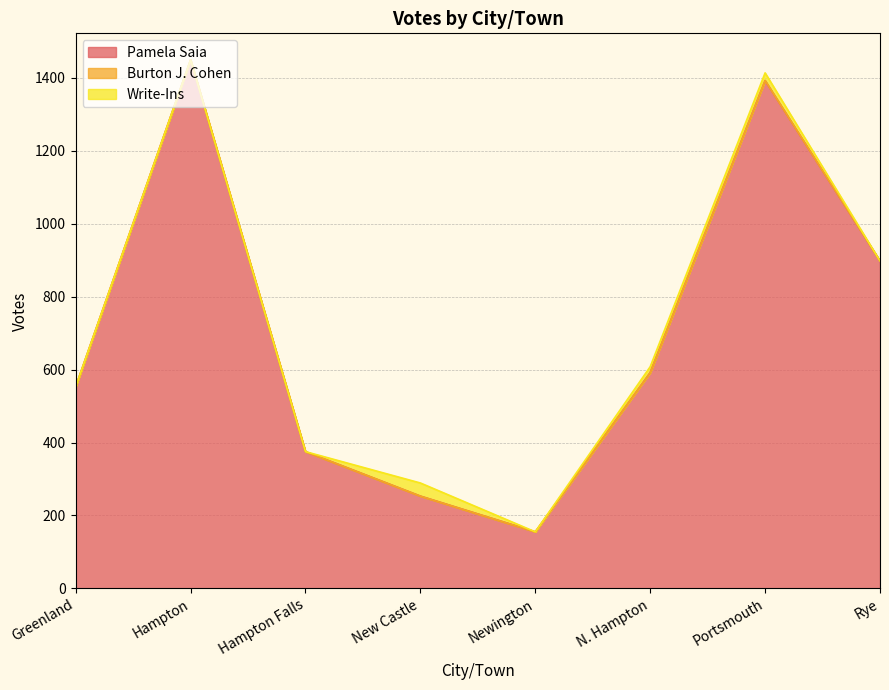

Is it true that Pamela Saia equals 399 at New Castle?

False